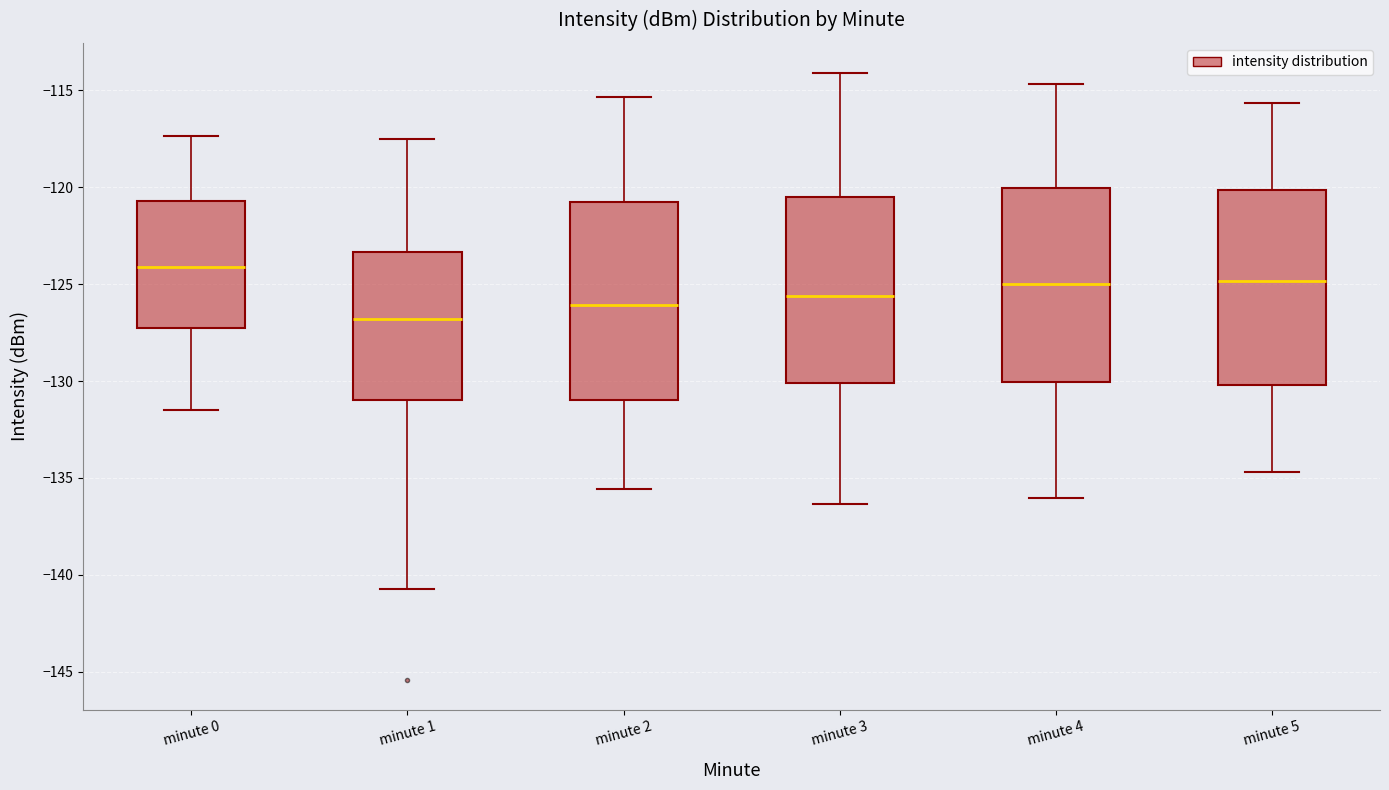

Which box's median line is the highest?

minute 0